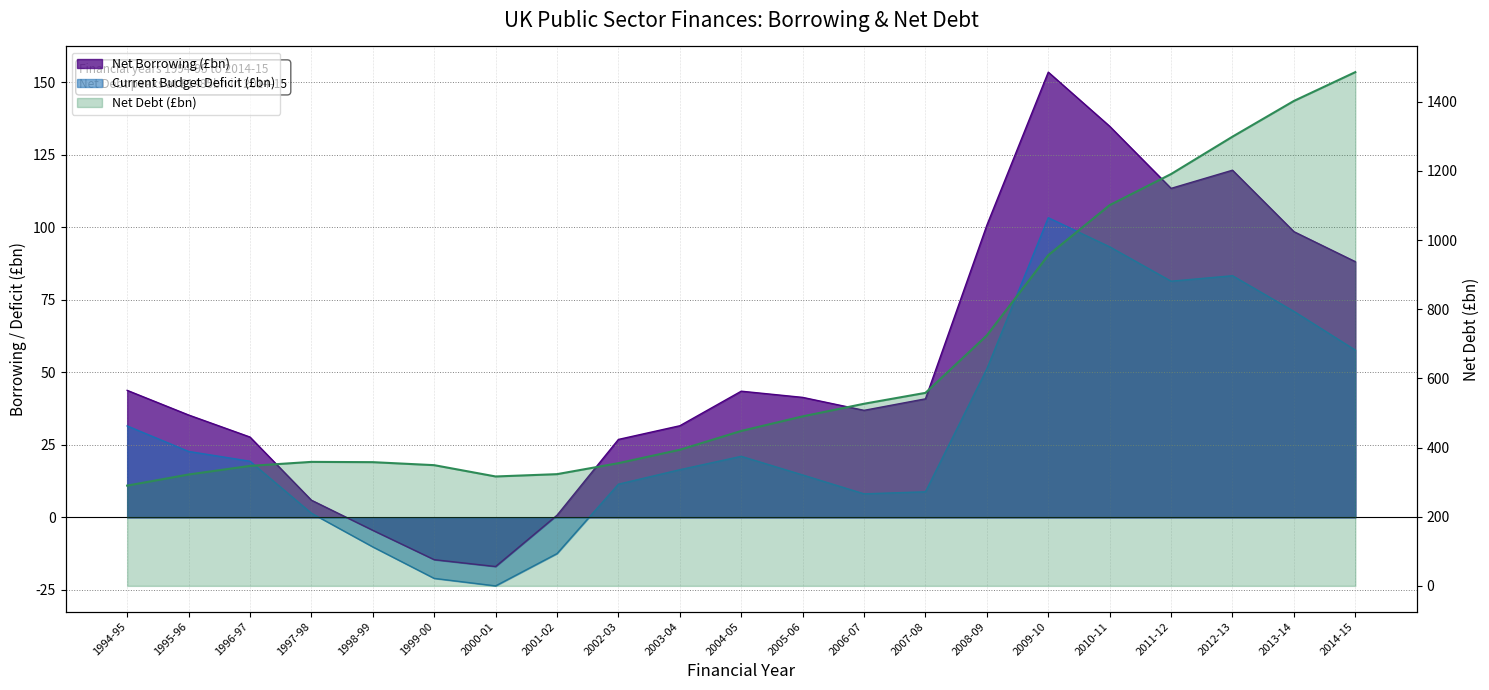

Read the Net Borrowing (£bn) value at 2001-02.

0.7